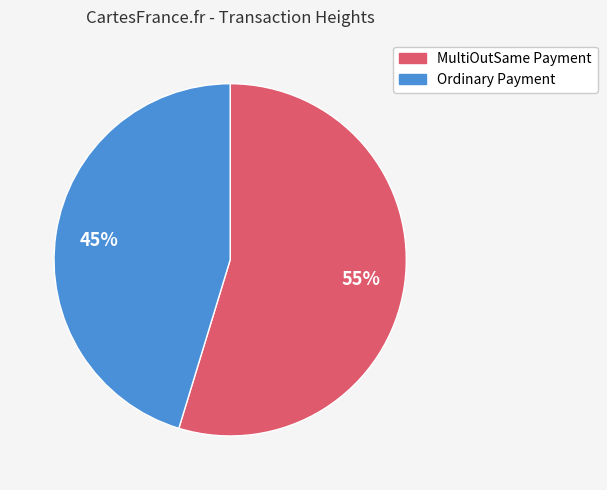

Is there a majority slice in this chart?

Yes